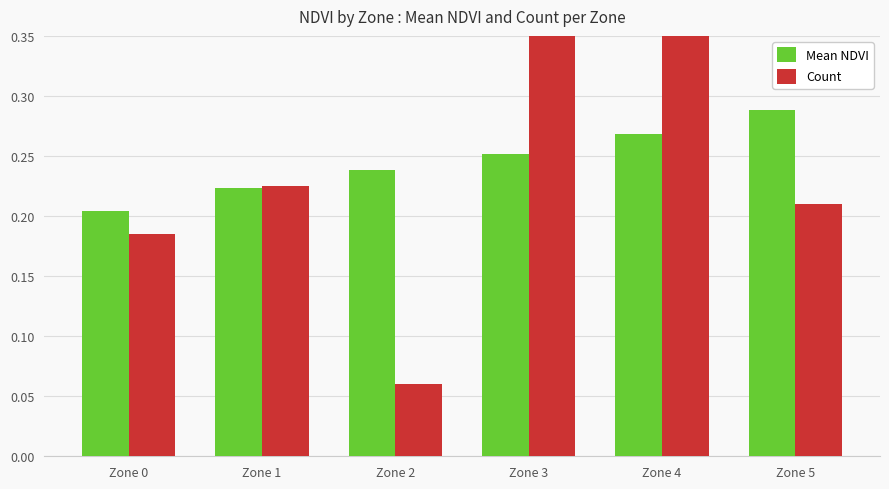

What is the approximate value of Mean NDVI at Zone 0?

0.2